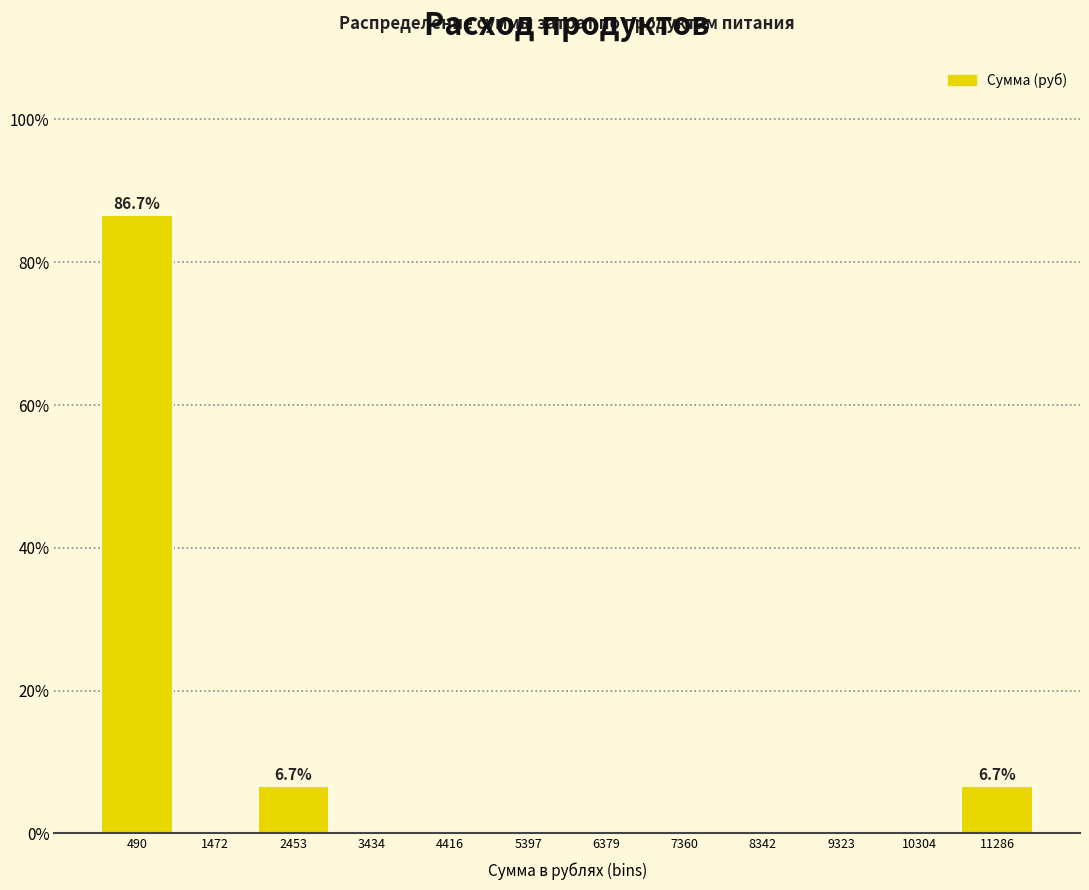

Over which range of the x-axis is the bar tallest?

0 to 1000